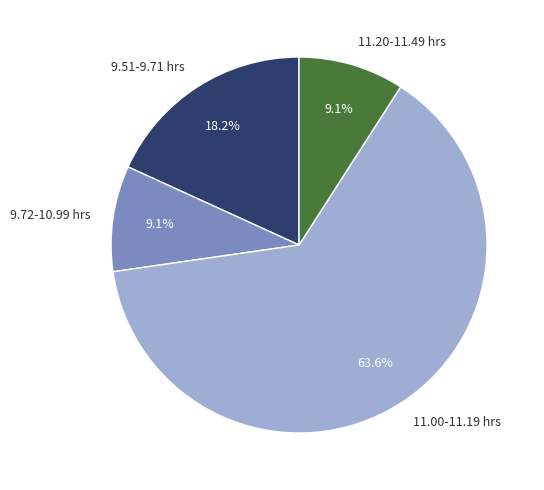

Does 9.51-9.71 hrs represent more than half of the total?

No